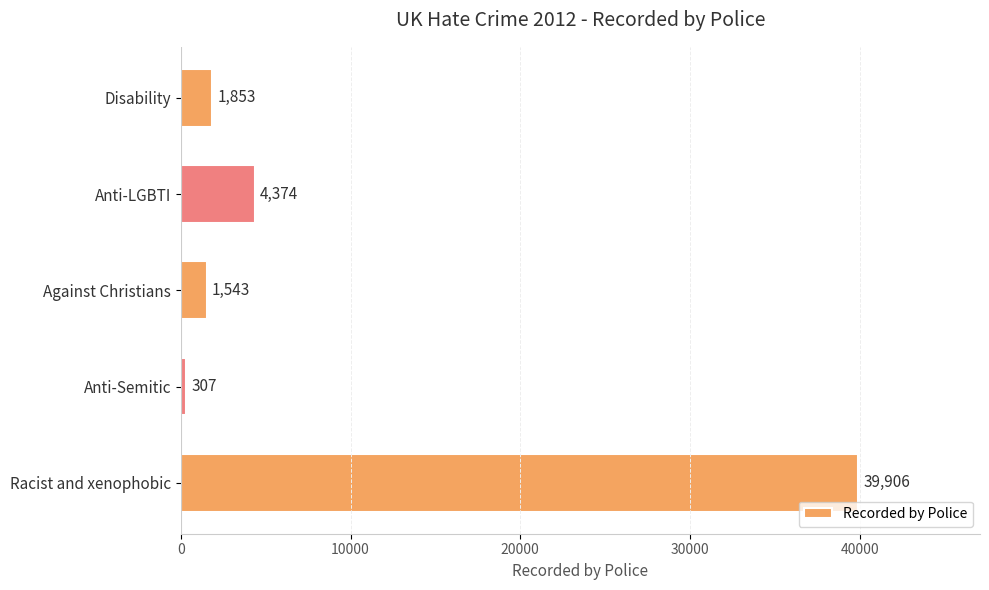

True or false: the data shows 2790 at Anti-LGBTI.

False